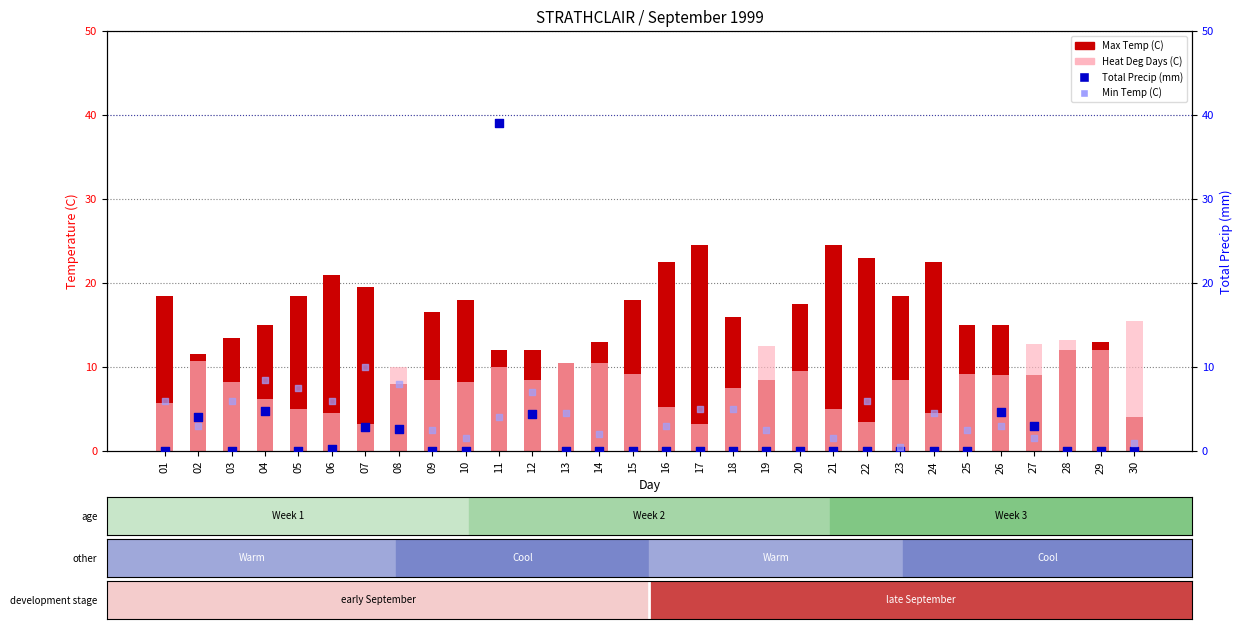

At which category is the sum across all series the highest?

11